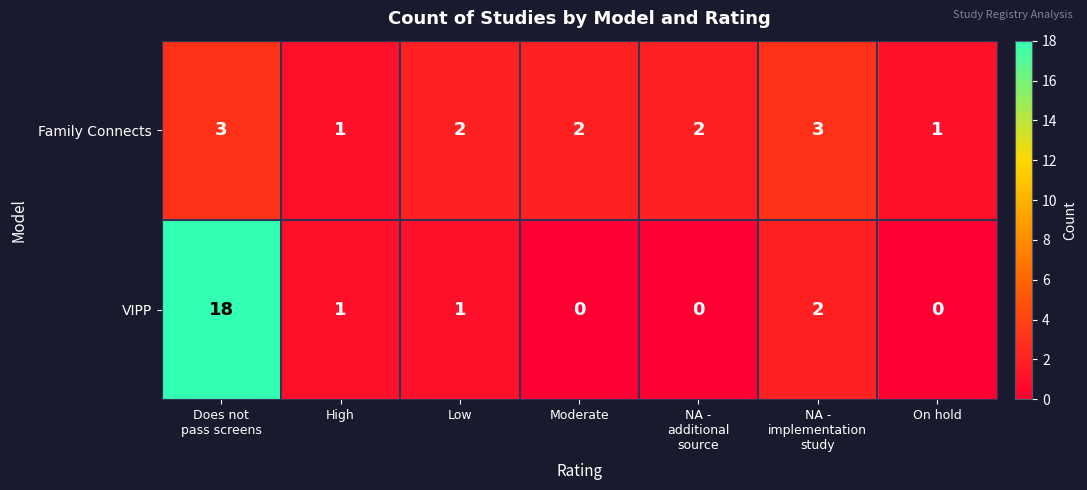

List the series in order of their overall mean, highest first.

VIPP, Family Connects